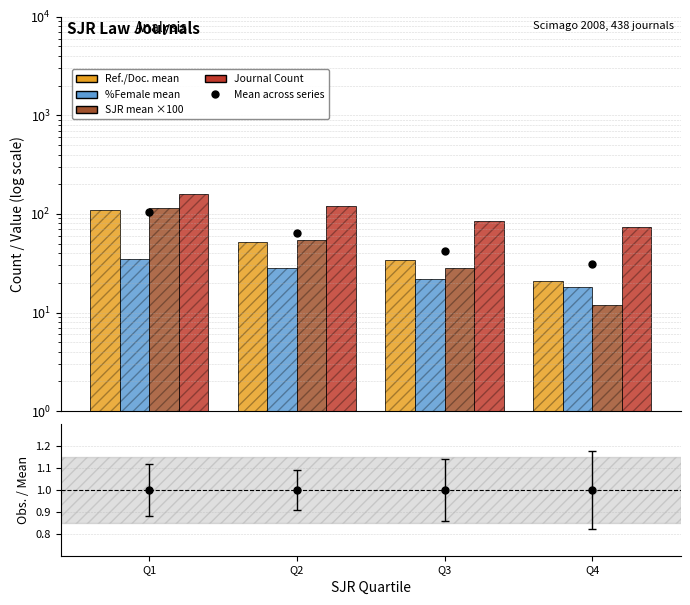

What is the sum of all Mean across series values?

242.0